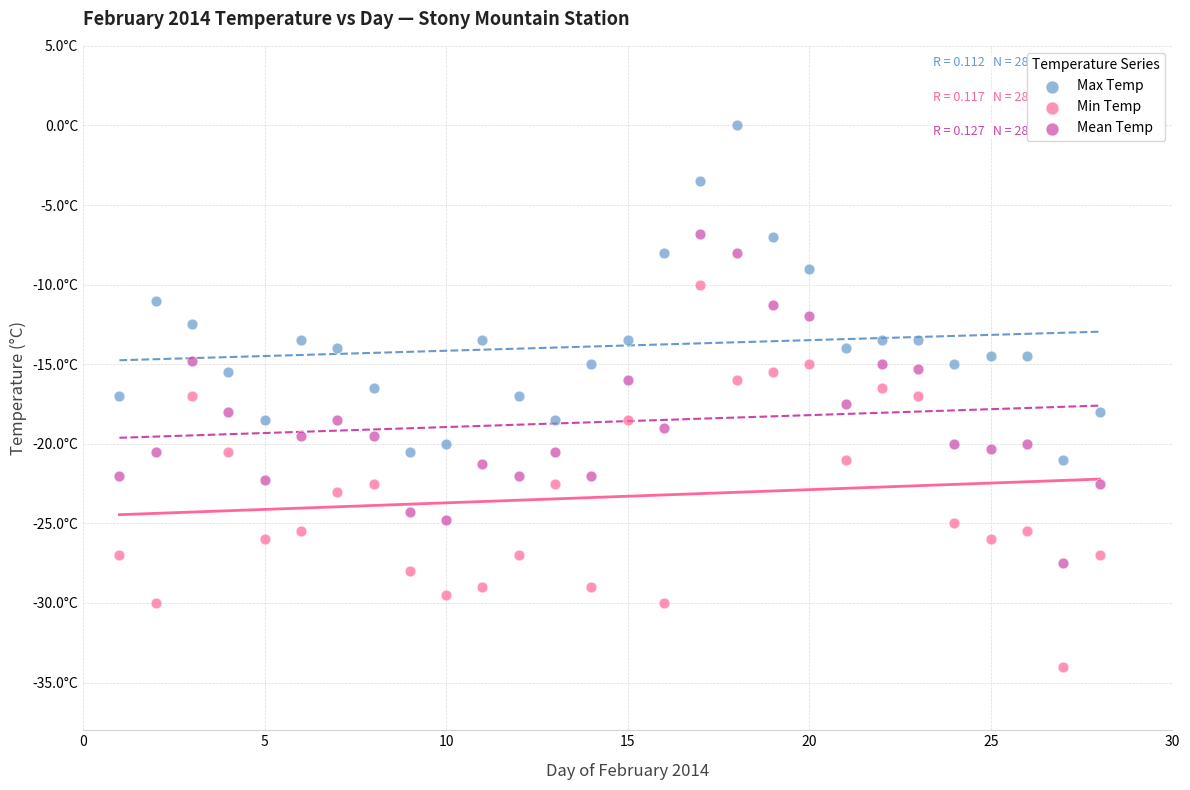

What are all the series names shown in the legend?

Max Temp, Min Temp, Mean Temp